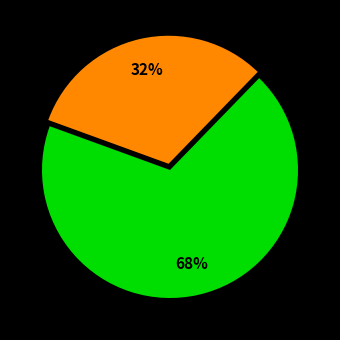

Is there a majority slice in this chart?

Yes